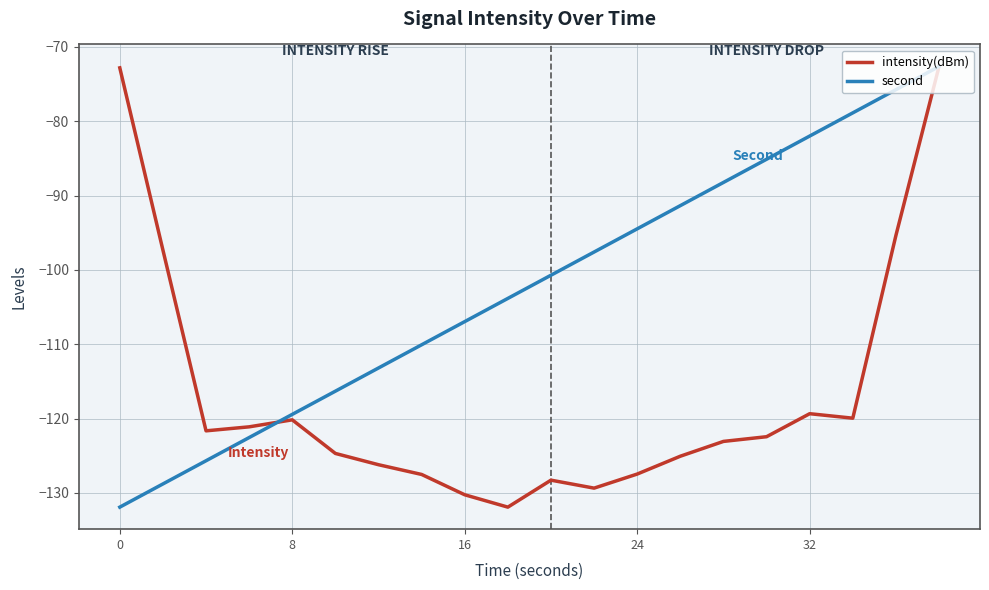

How many distinct data groups are displayed?

2